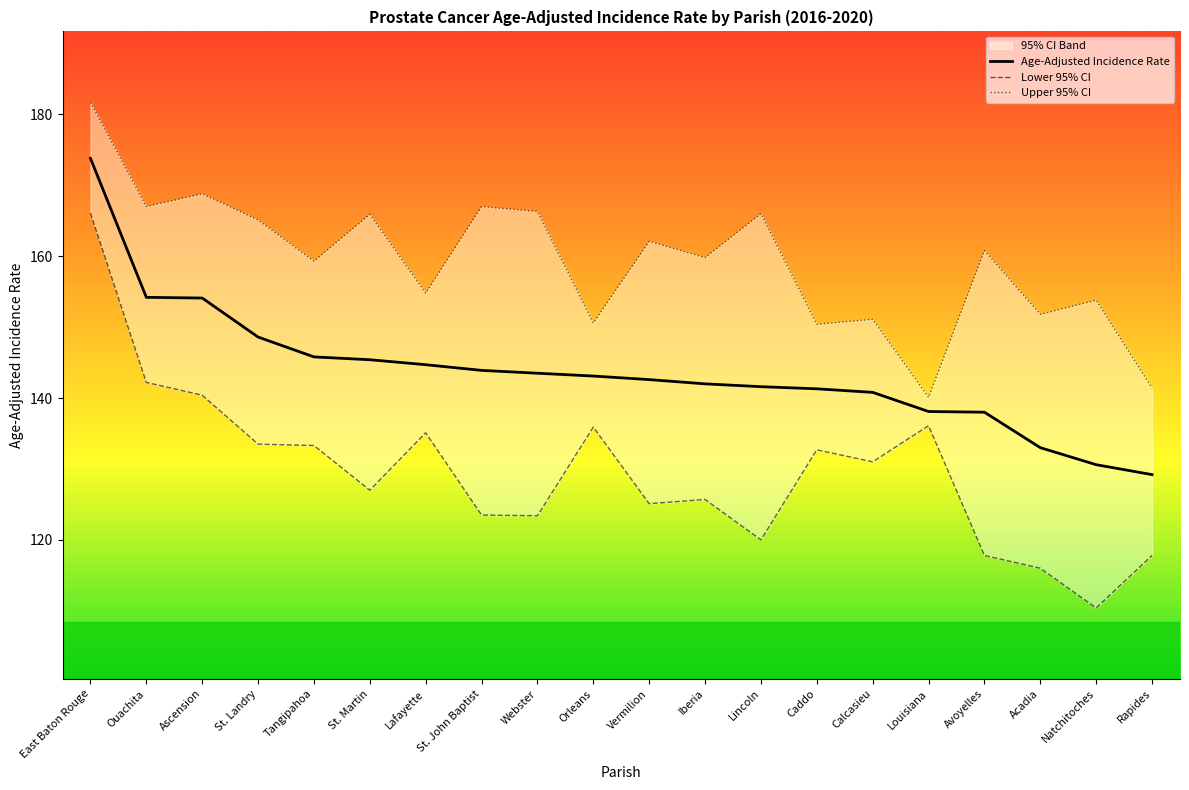

How many interior local valleys does the Upper 95% CI series have?

8